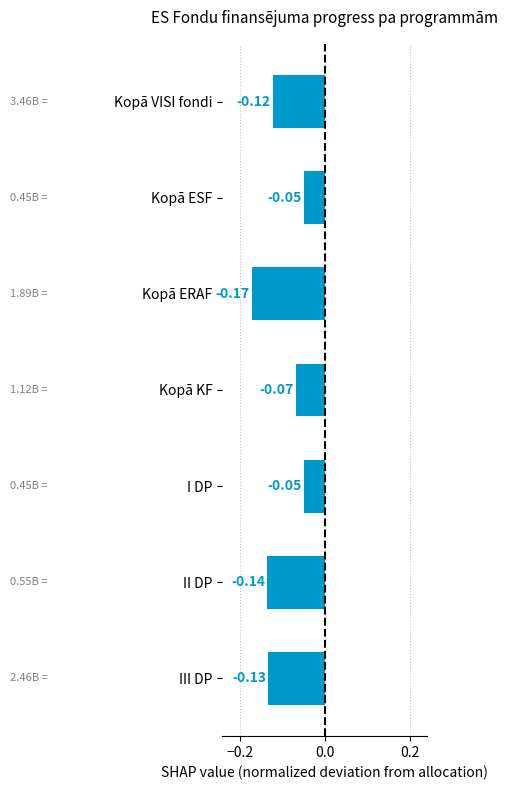

What is the label of the 7th bar from the bottom?

Kopā VISI fondi